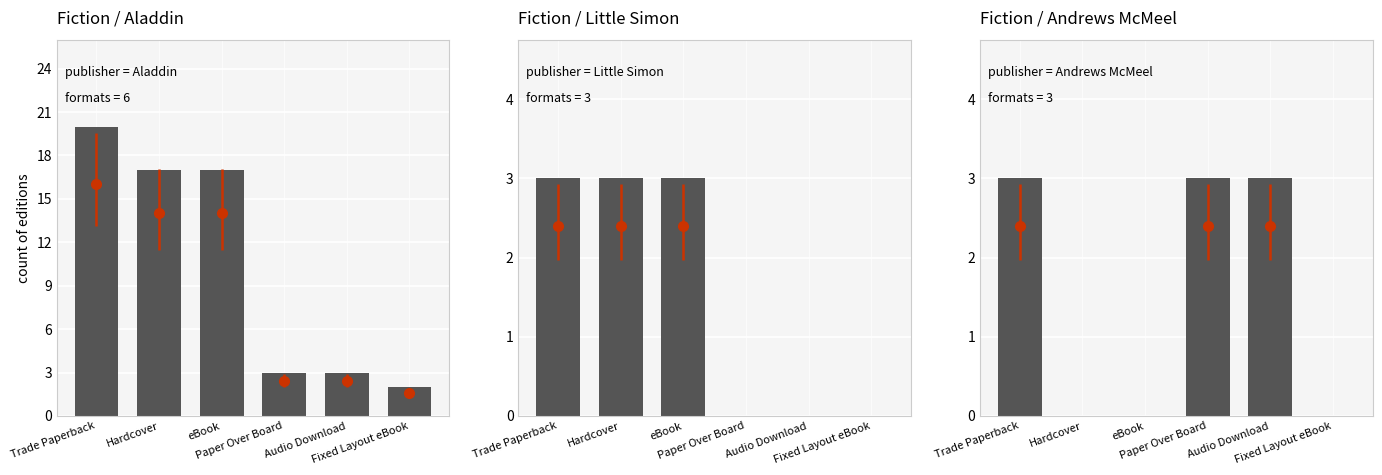

How many positive values are there?

3